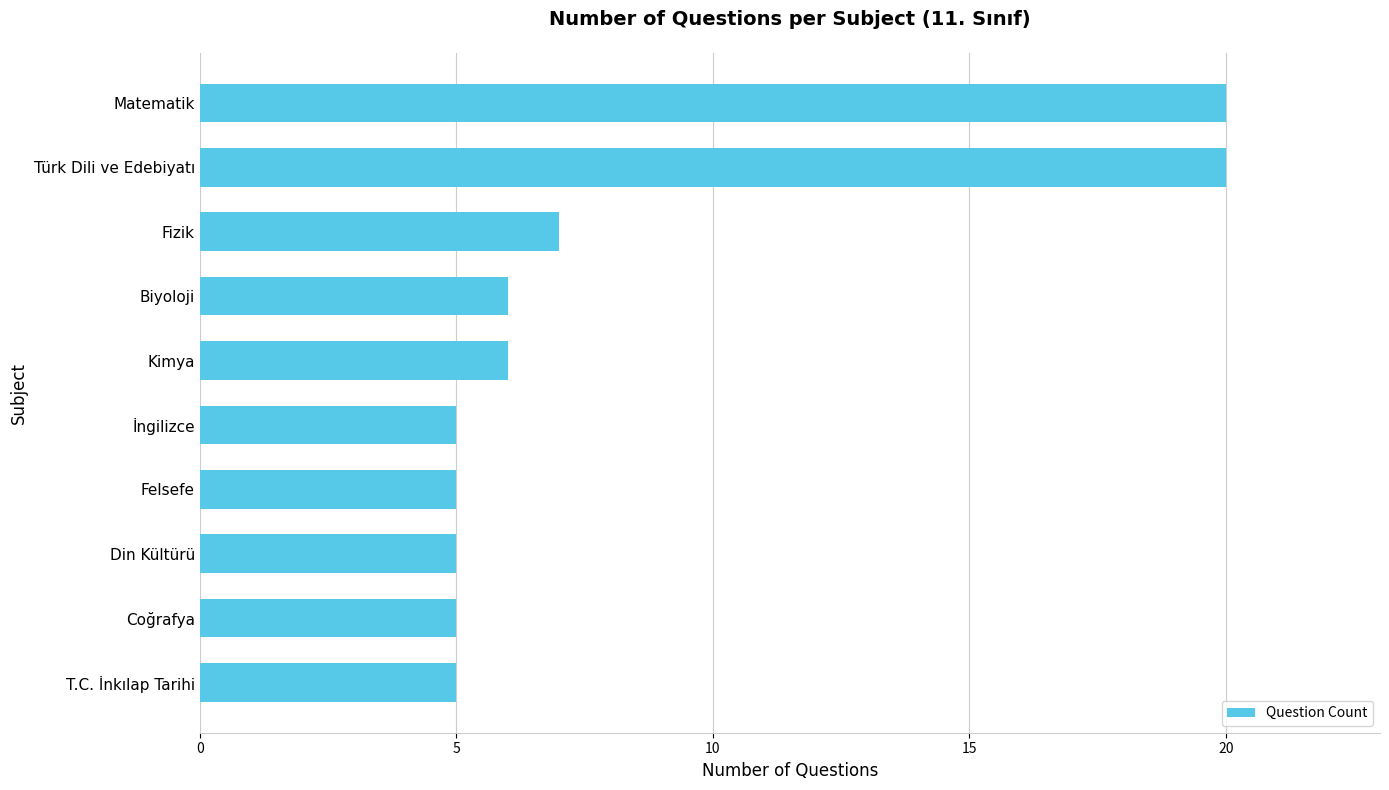

What is the greatest value displayed?

20